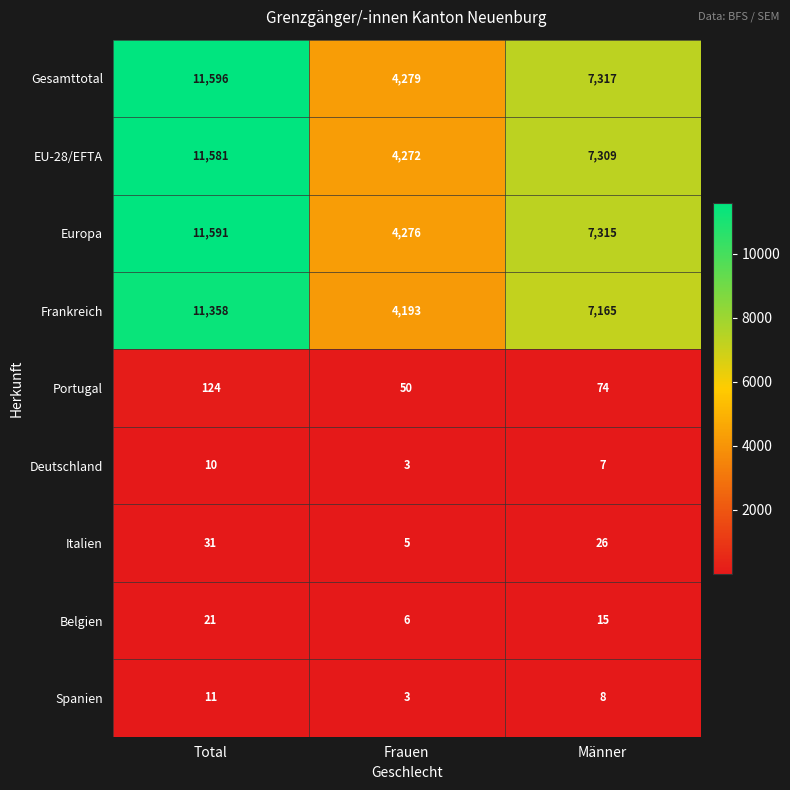

Reading left to right, list all the values displayed in this chart.

Gesamttotal: Total=11596	Frauen=4279	Männer=7317
EU-28/EFTA: Total=11581	Frauen=4272	Männer=7309
Europa: Total=11591	Frauen=4276	Männer=7315
Frankreich: Total=11358	Frauen=4193	Männer=7165
Portugal: Total=124	Frauen=50	Männer=74
Deutschland: Total=10	Frauen=3	Männer=7
Italien: Total=31	Frauen=5	Männer=26
Belgien: Total=21	Frauen=6	Männer=15
Spanien: Total=11	Frauen=3	Männer=8